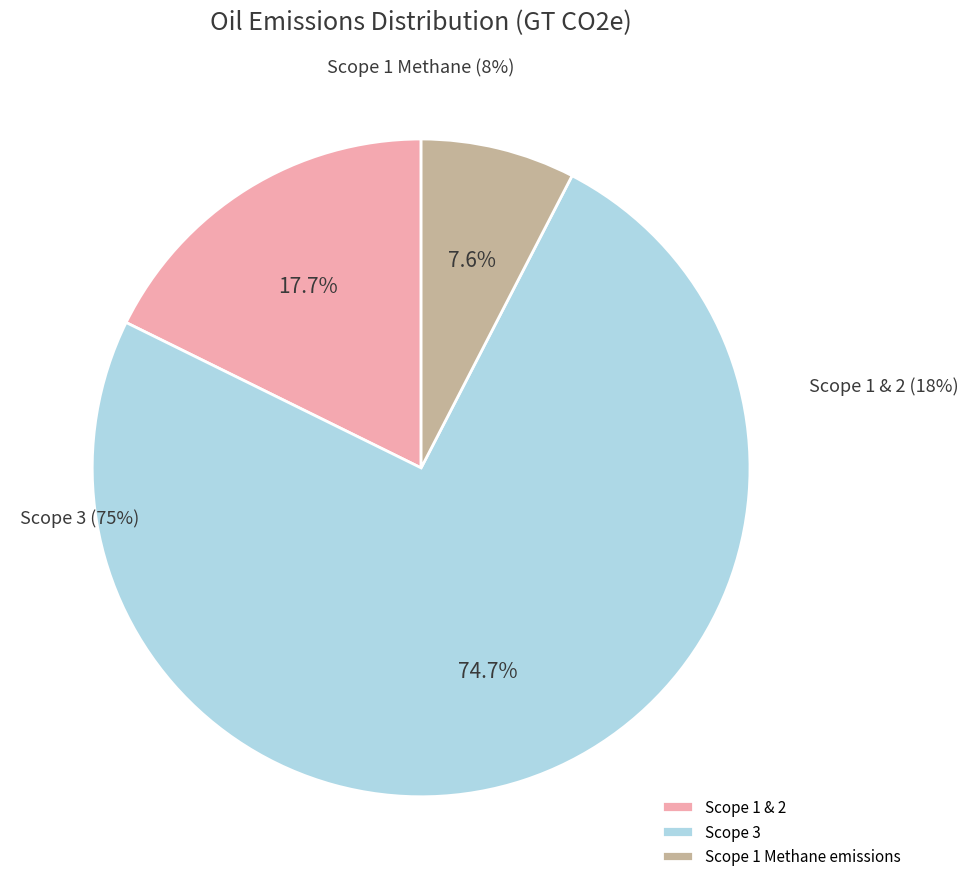

How many segments does this pie chart have?

3